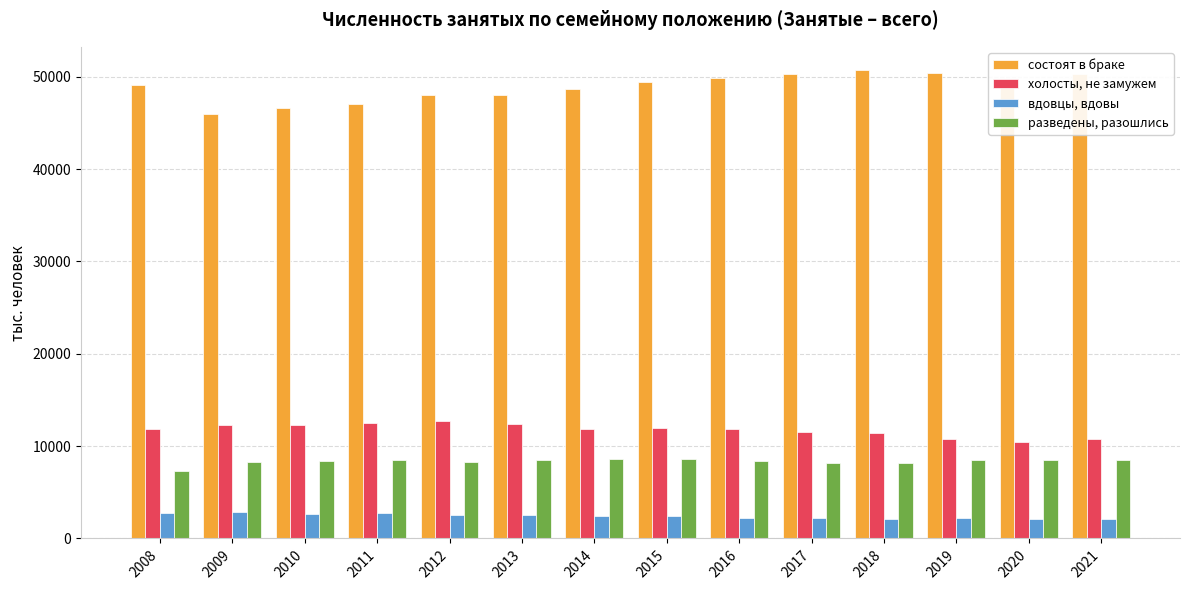

Are the bars horizontal?

No